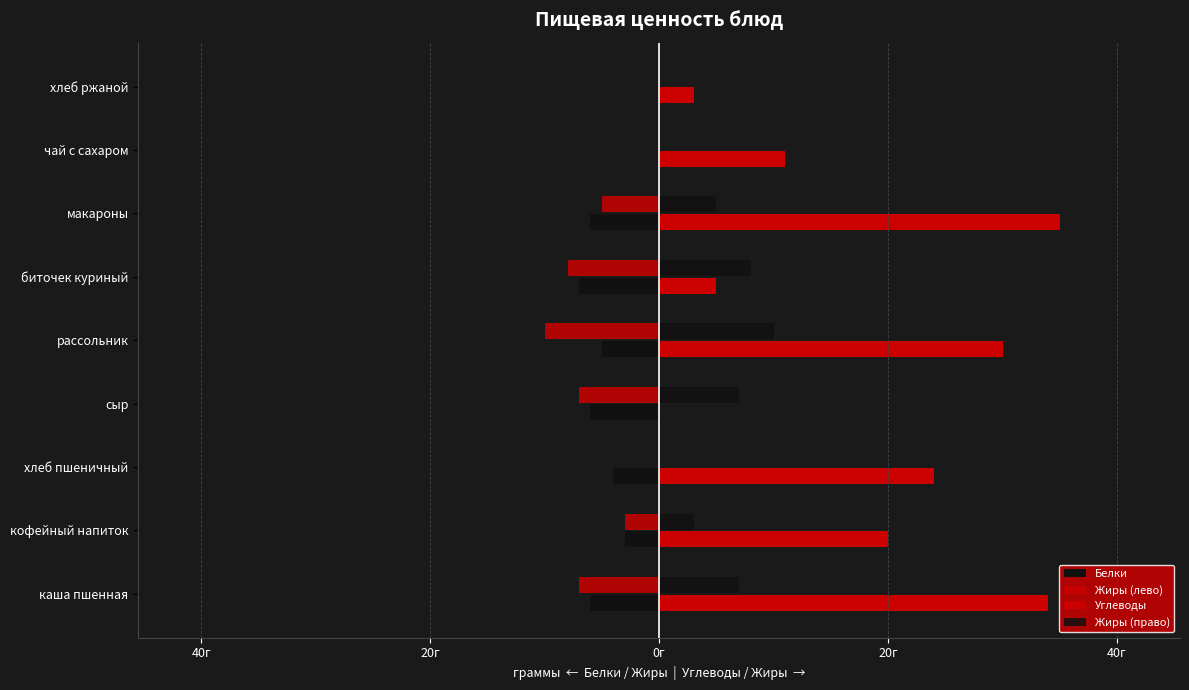

Reading left to right, extract all data points from this chart.

Белки: -6	-3	-4	-6	-5	-7	-6	0	0
Жиры (лево): -7	-3	0	-7	-10	-8	-5	0	0
Углеводы: 34	20	24	0	30	5	35	11	3
Жиры (право): 7	3	0	7	10	8	5	0	0